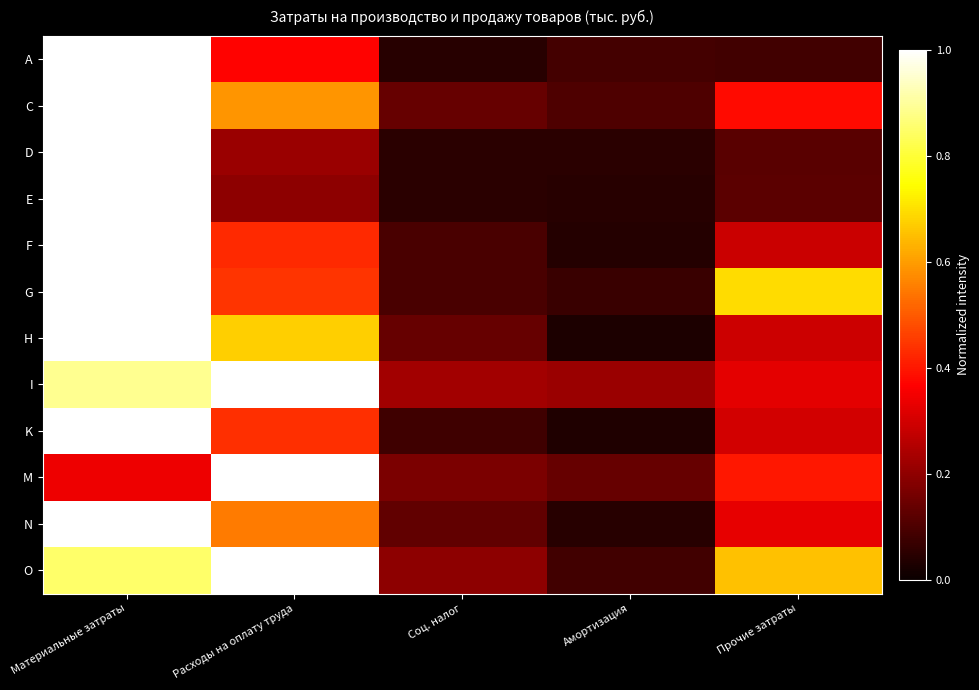

Which series has the widest spread of values?

H